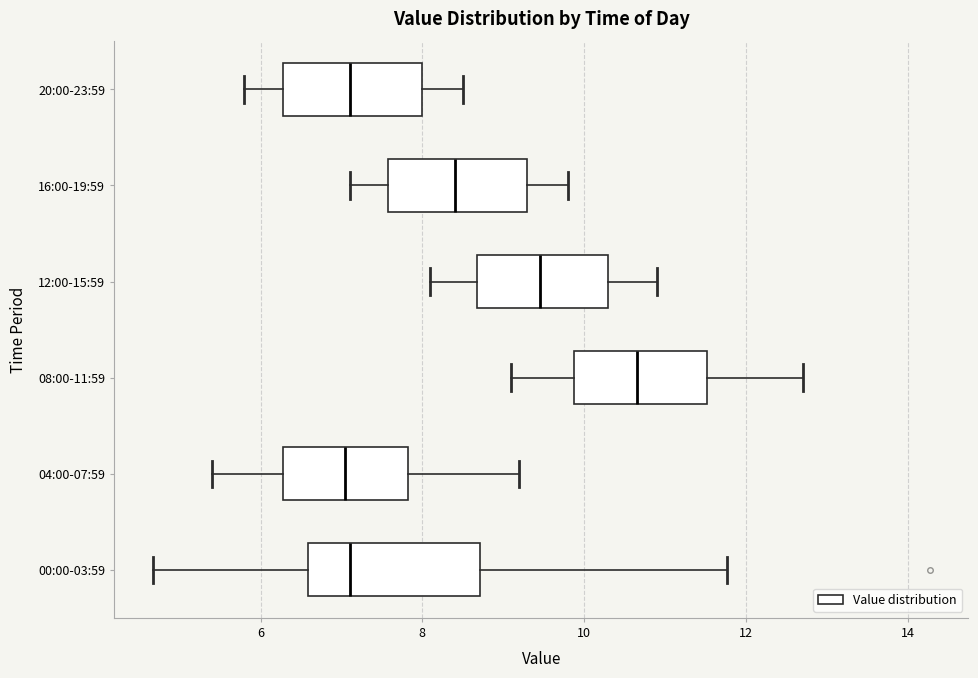

Reading bottom to top, transcribe this box plot: for each box, give where its median line is, the range the box spans, and where its two whiskers end, as read against the x-axis. The values are not printed on the chart, so give them approximately, as read against the axis.

00:00-03:59: median 7.2, box 6.6 to 8.8, whiskers 4.6 to 11.8
04:00-07:59: median 7.0, box 6.2 to 7.8, whiskers 5.4 to 9.2
08:00-11:59: median 10.6, box 9.8 to 11.6, whiskers 9.2 to 12.8
12:00-15:59: median 9.4, box 8.6 to 10.4, whiskers 8.2 to 11.0
16:00-19:59: median 8.4, box 7.6 to 9.4, whiskers 7.2 to 9.8
20:00-23:59: median 7.2, box 6.2 to 8.0, whiskers 5.8 to 8.6